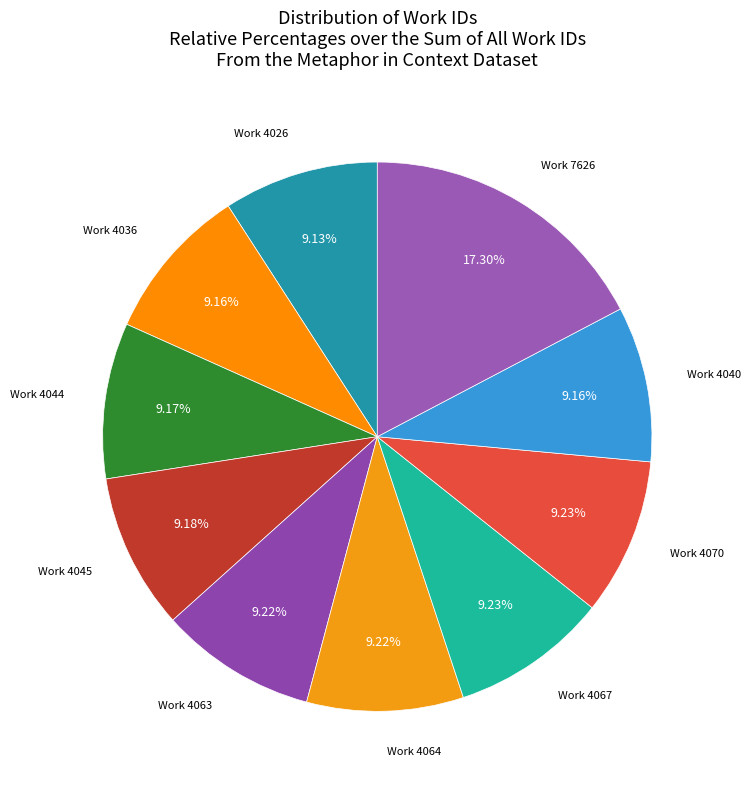

What is the largest slice in the pie chart?

Work 7626